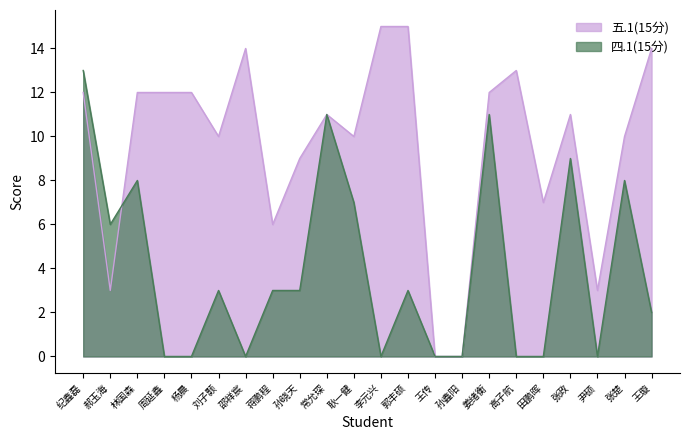

What is the greatest value displayed?

15